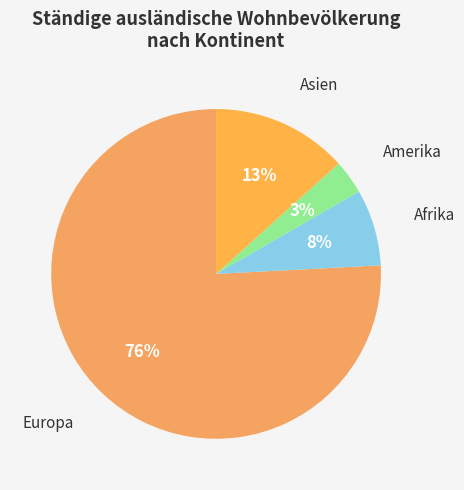

How many slices are in this pie chart?

4